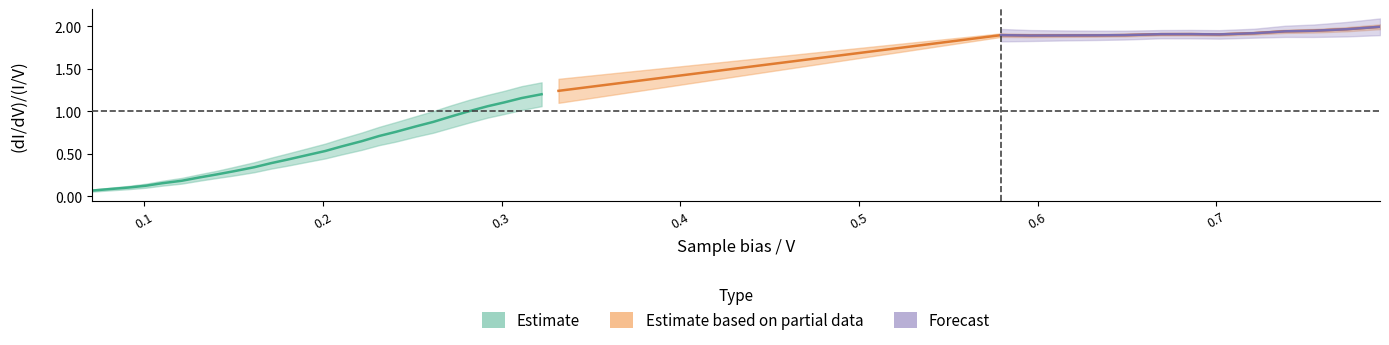

What is the label of the 17th point from the right?

22